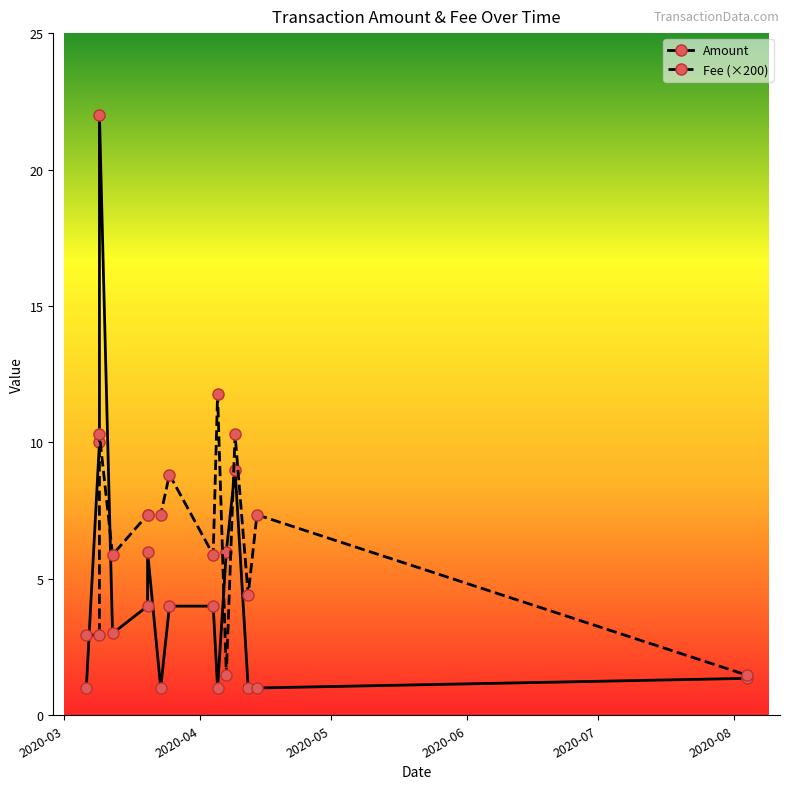

True or false: Fee (×200) and Amount intersect in this chart.

True